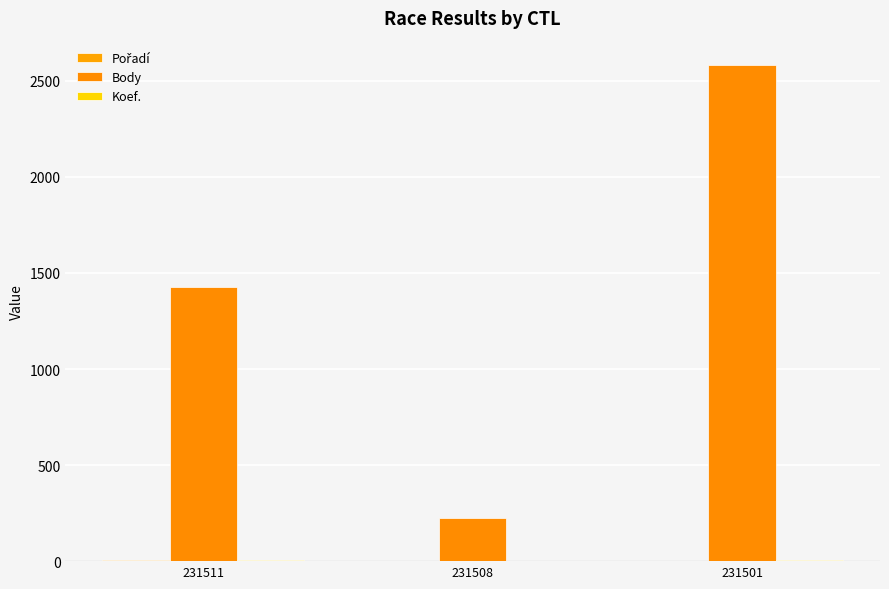

Count the Pořadí values in the range 2 to 5.

3